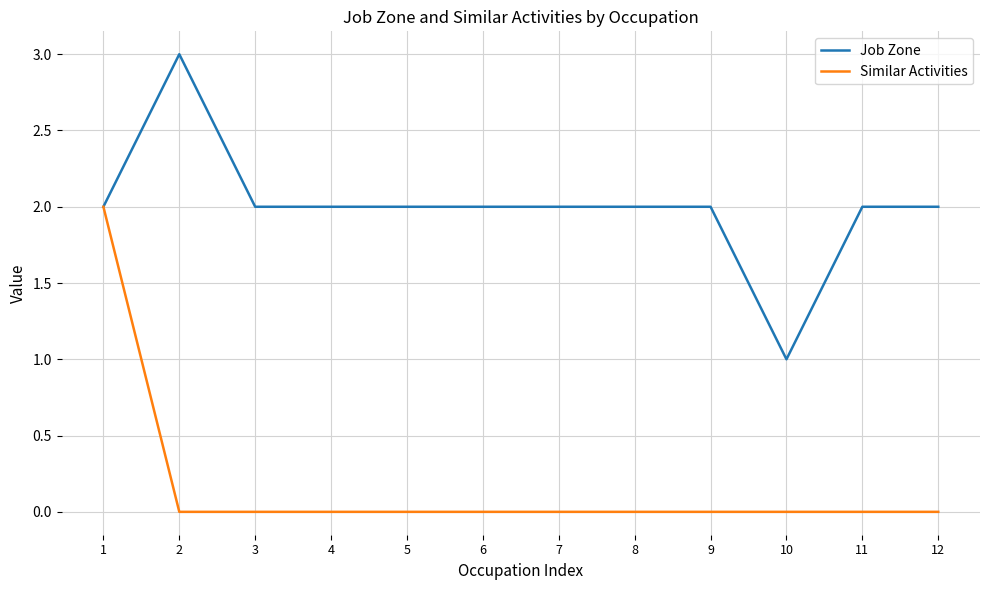

Rank the series by their average value, from highest to lowest.

Job Zone, Similar Activities